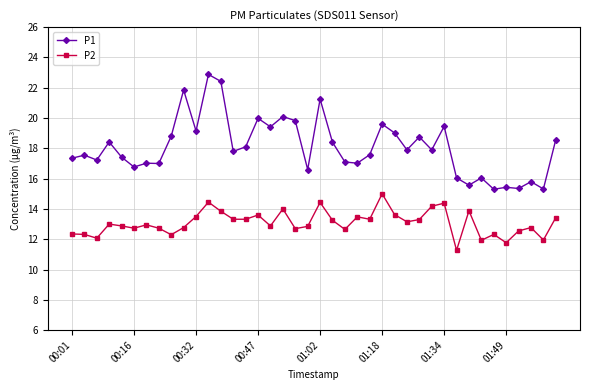

Which series has the largest total across all categories?

P1